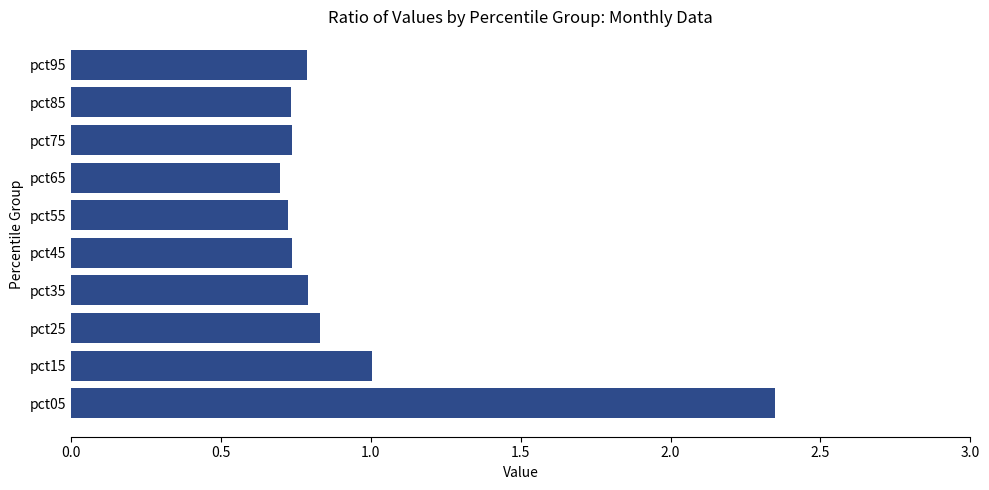

Approximately how many times larger is the value at pct75 compared to pct05?

0.3